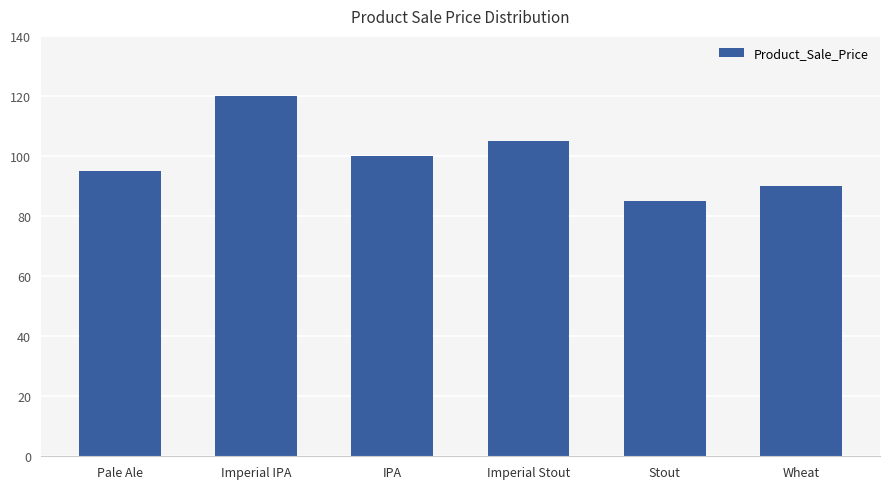

What is the ratio of the value at Pale Ale to the value at Imperial IPA?

0.8